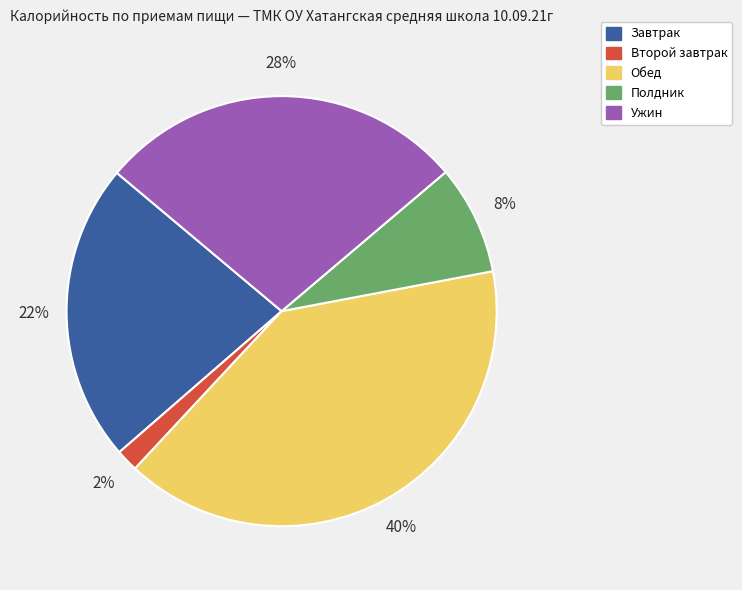

Is there a majority slice in this chart?

No